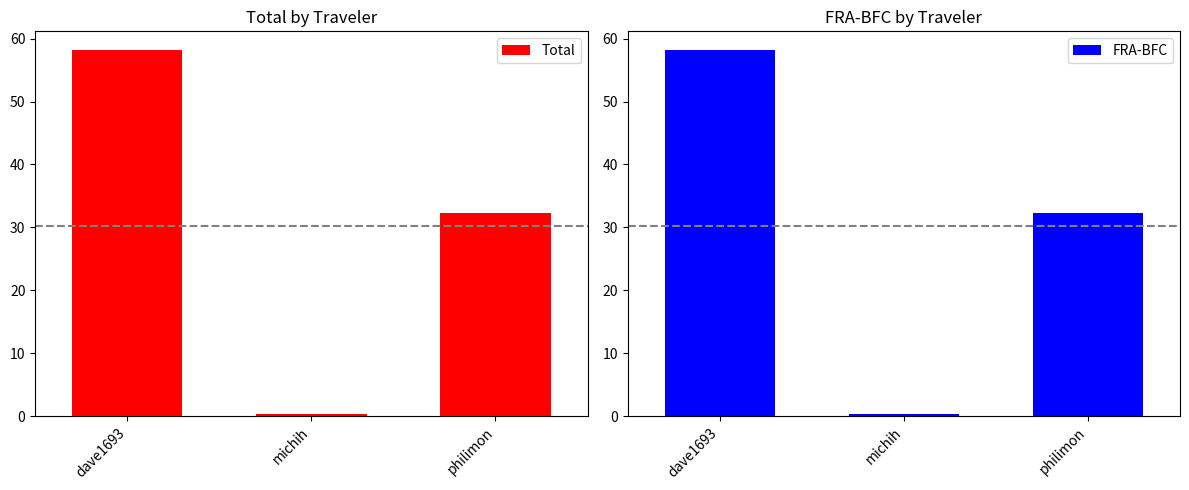

What is the average value of the Total series?

30.3